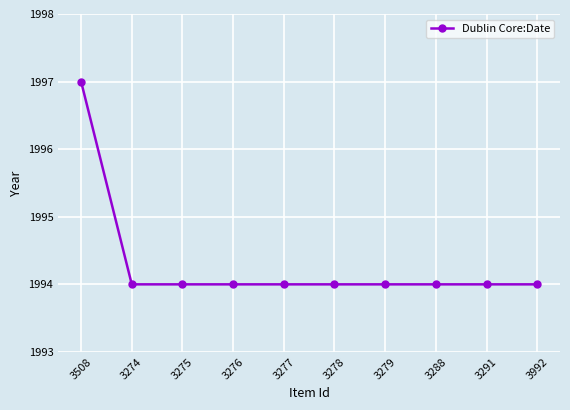

At which category does the chart reach its peak across all series?

3508